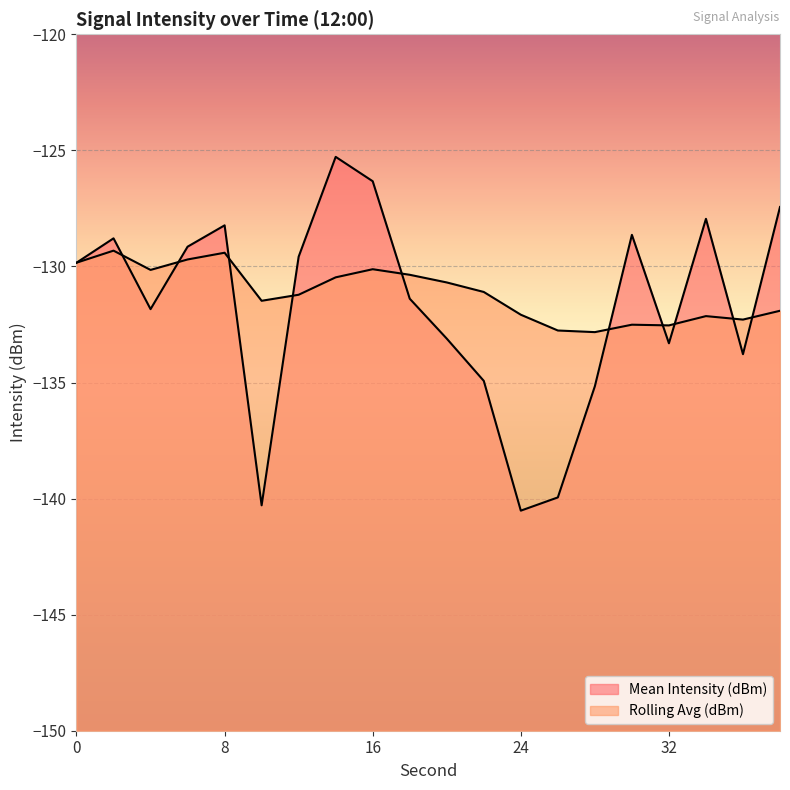

What is the spread (max minus min) of values at 32?

0.8